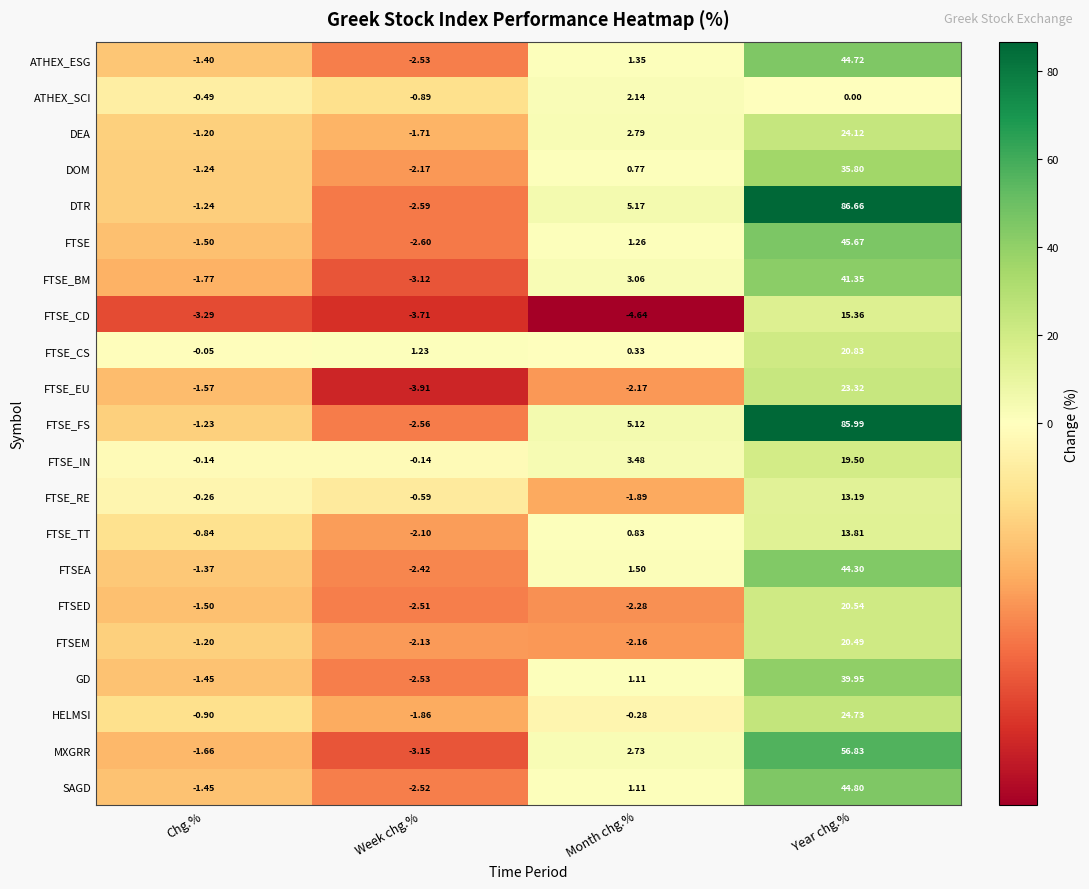

Which label corresponds to the largest value in the chart?

Year chg.%